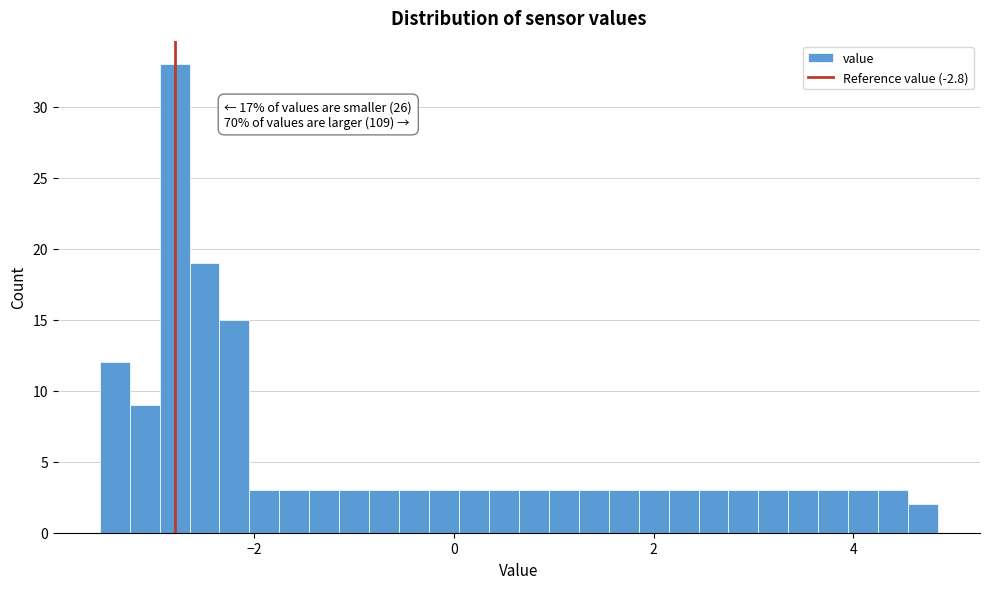

Around what value on the x-axis is the tallest bar? Give the approximate position of its centre, as read against the axis.

-2.8